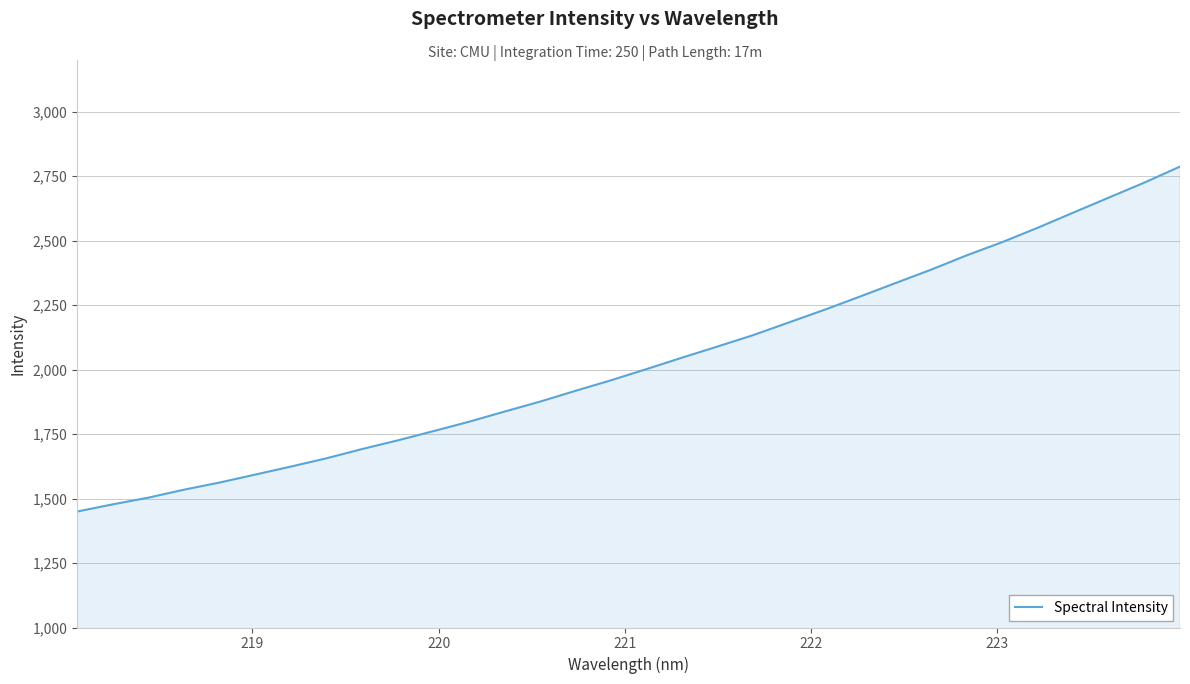

What is the minimum value shown in the chart?

1449.5